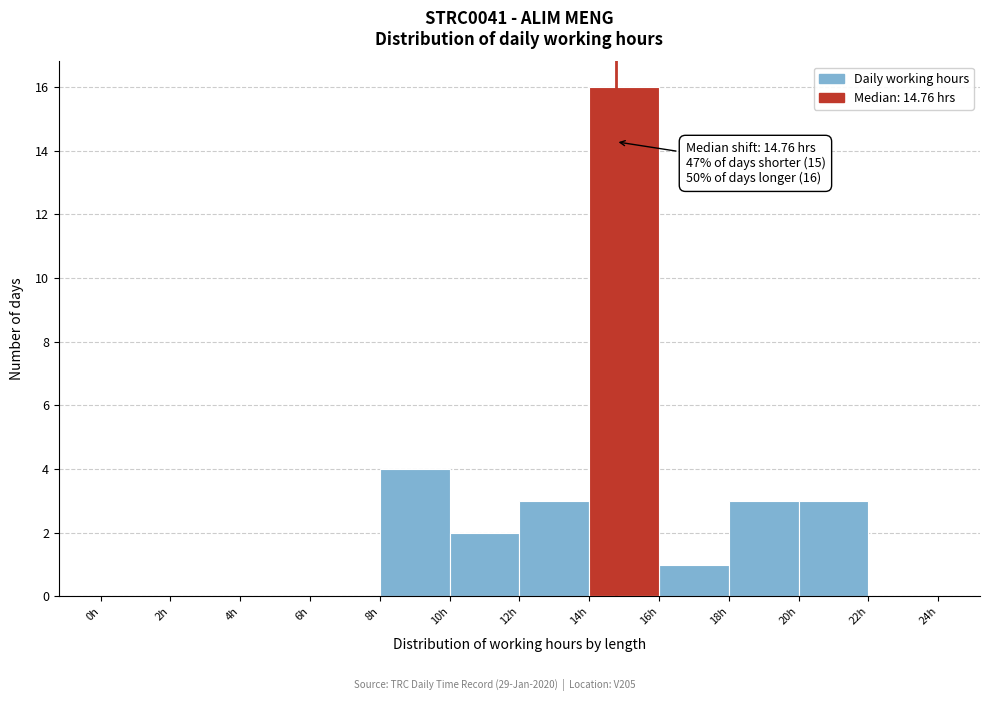

Which range on the x-axis has the tallest bar?

14 to 16